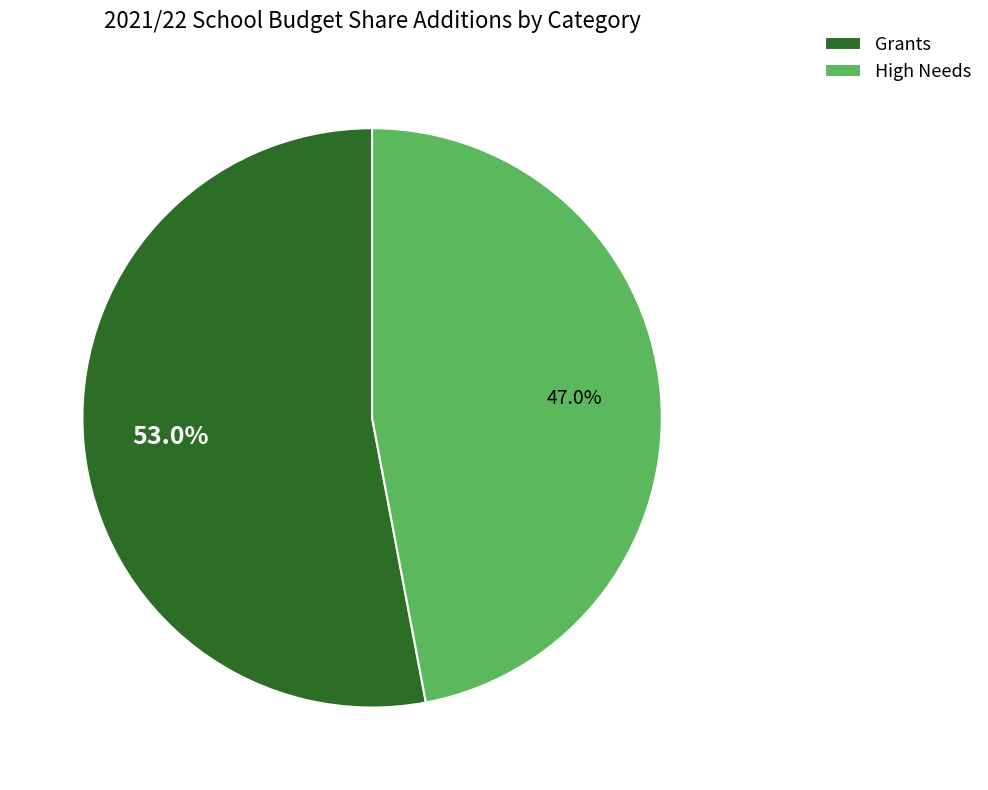

Which has a higher value, High Needs or Grants?

Grants